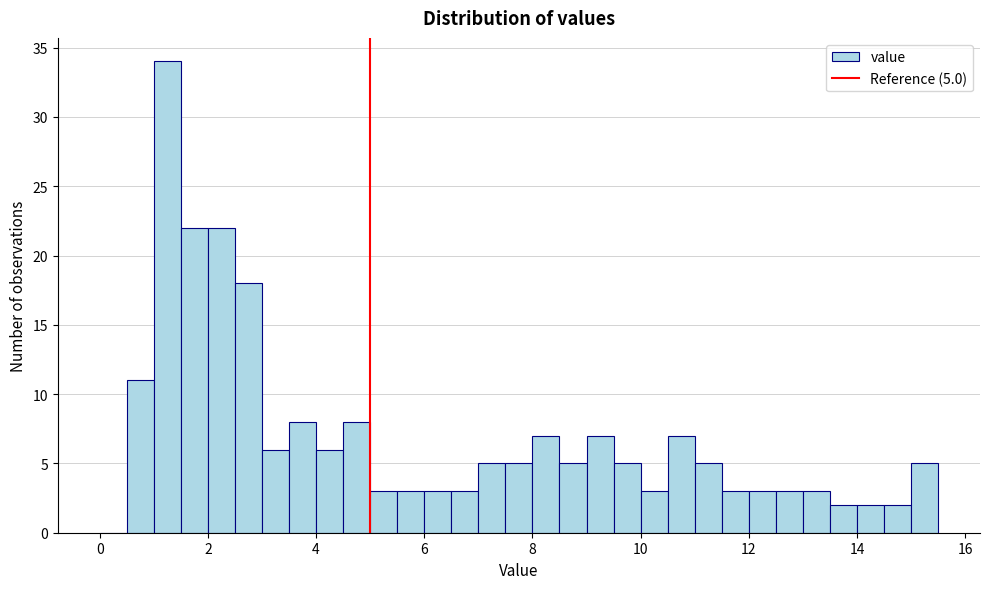

Read against the x-axis, roughly where is the centre of the tallest bar?

1.2